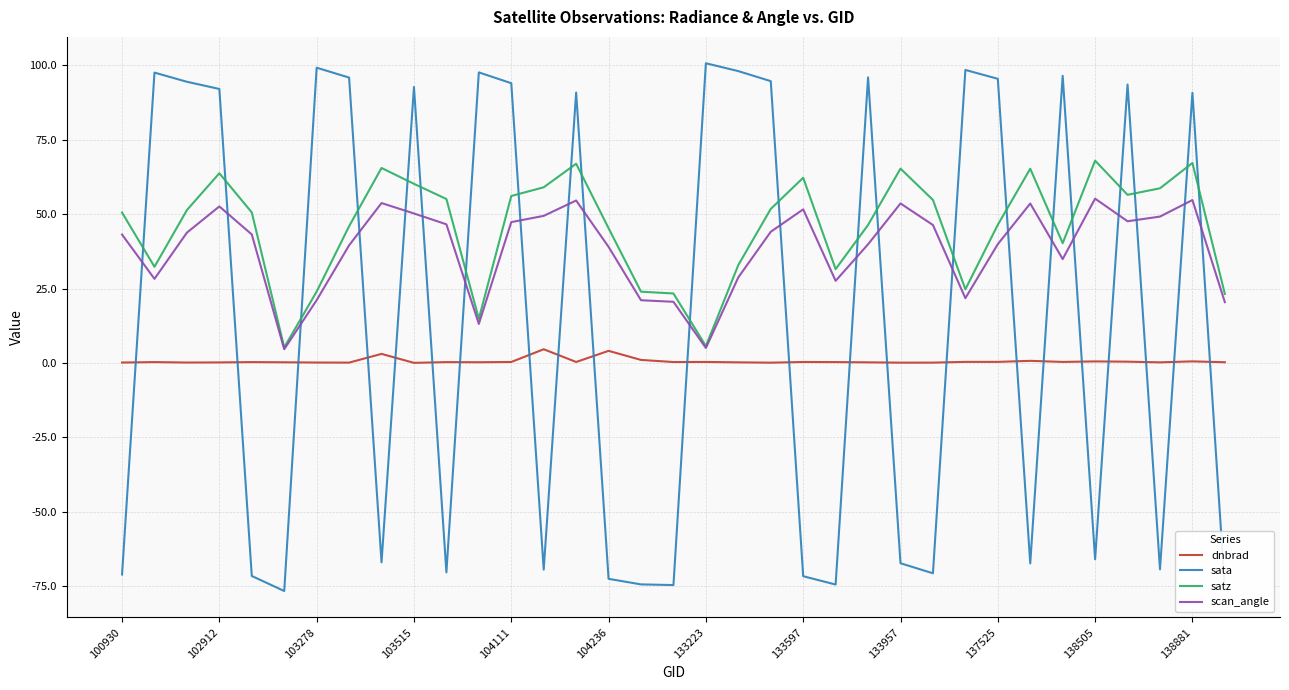

What is the minimum value shown in the chart?

-76.6